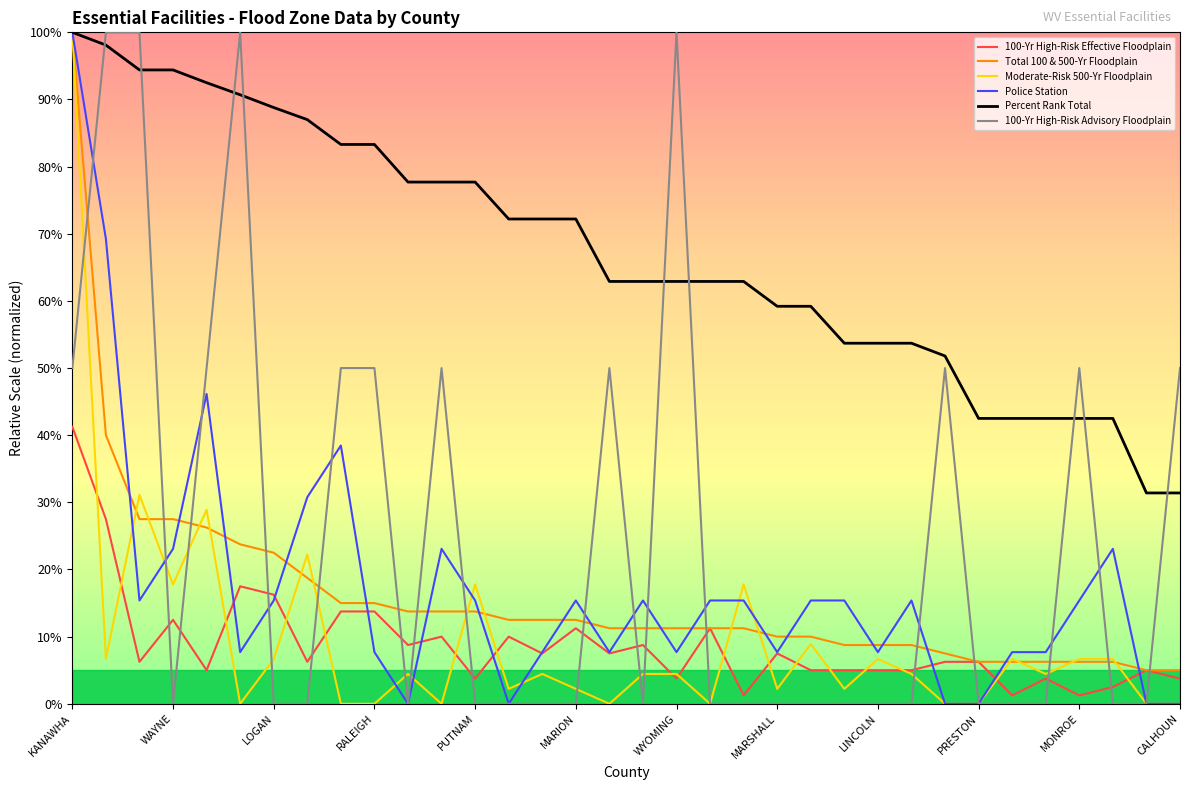

Does the chart display data point markers on the line(s)?

No